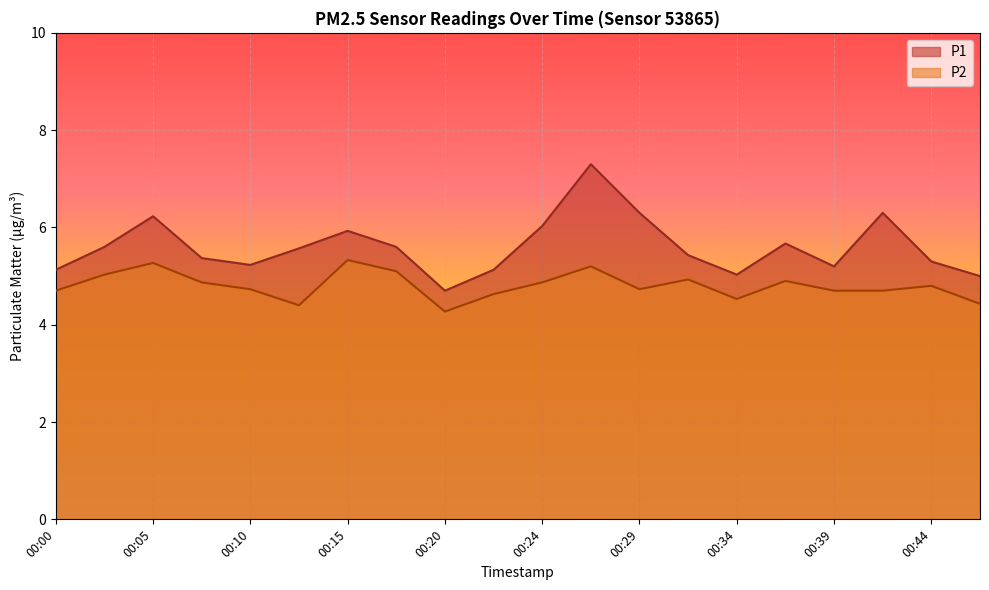

At which category is the sum across all series the highest?

00:27